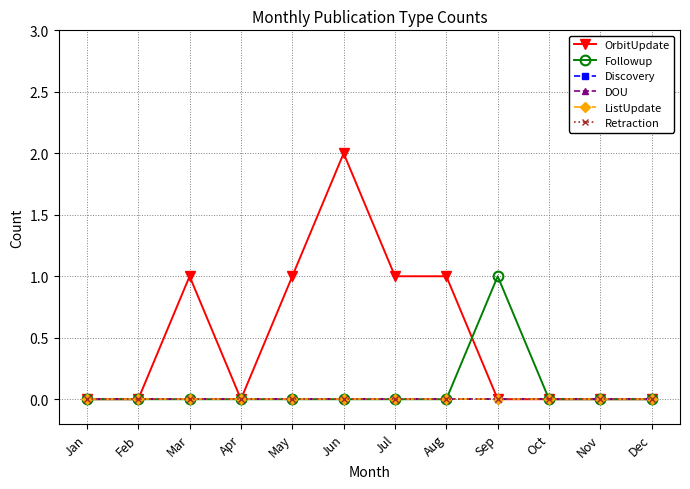

At which category is the sum across all series the highest?

Jun